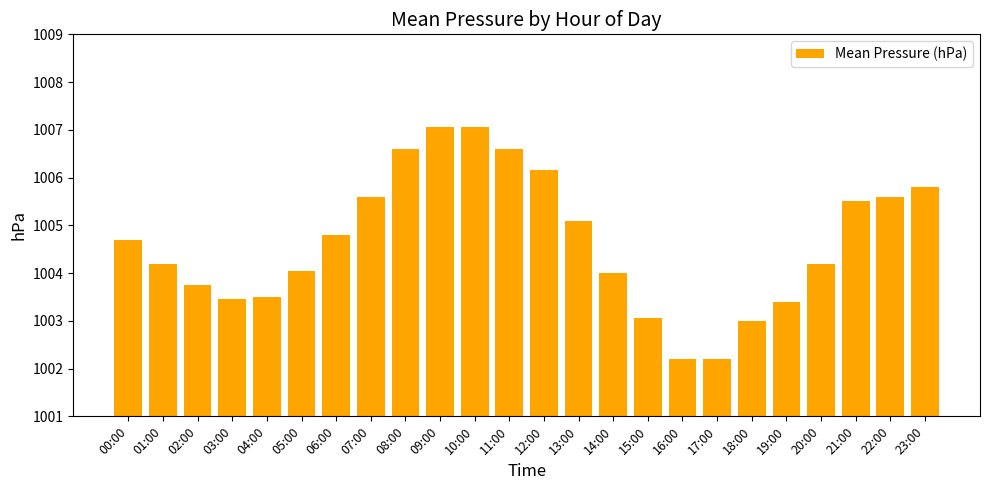

Count the number of categories in the chart.

24